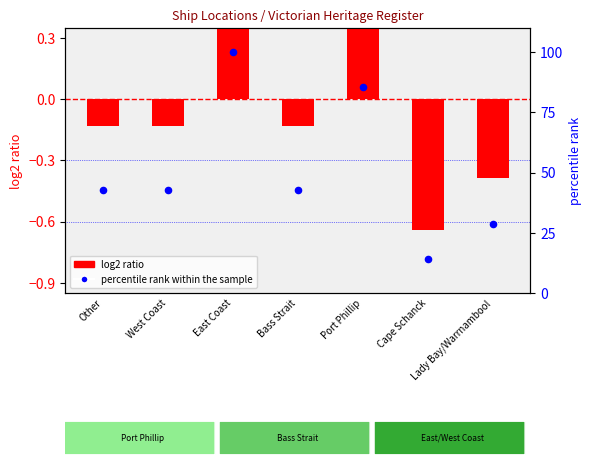

What are all the series names shown in the legend?

log2 ratio, percentile rank within the sample